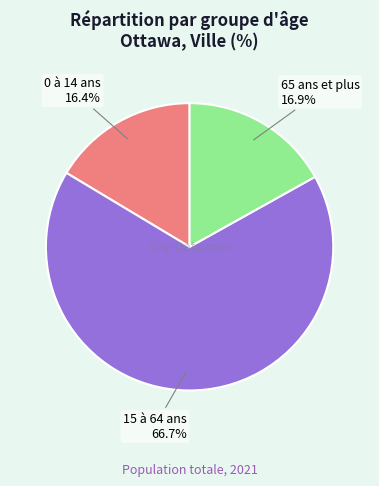

Count the number of slices in the pie.

3